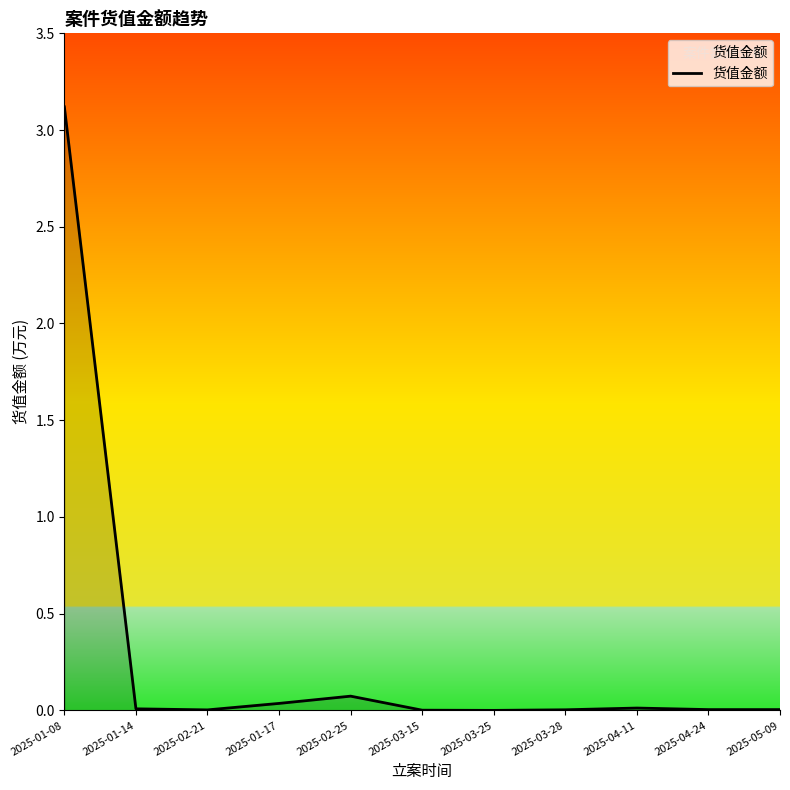

What position from the left is 2025-02-25?

5